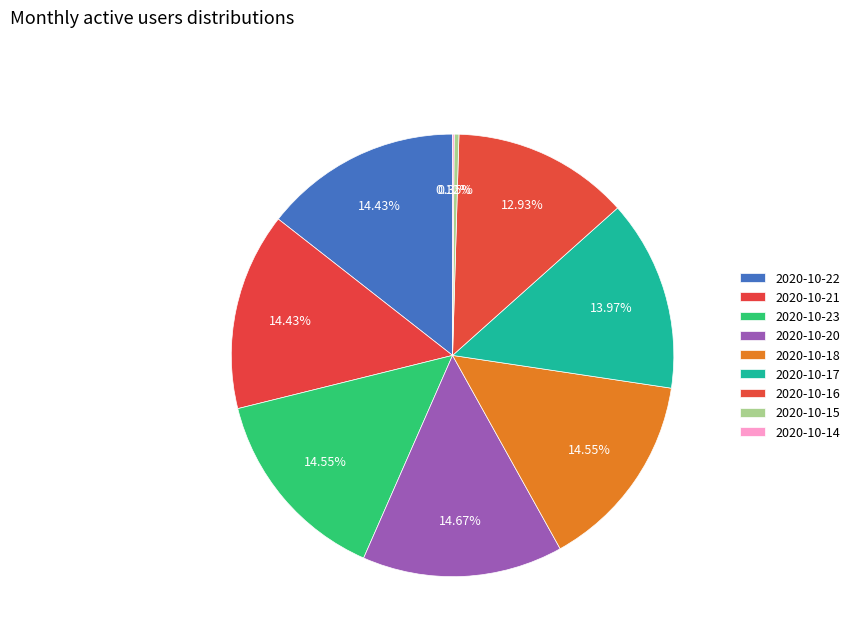

To the nearest percent, what percentage of the pie is 2020-10-16?

13%